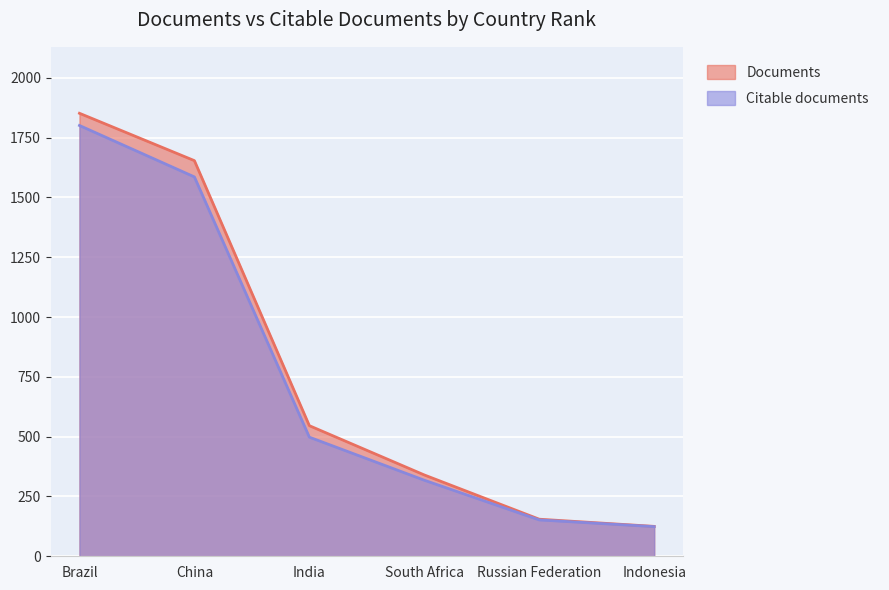

At which label is Citable documents closest to 962?

India